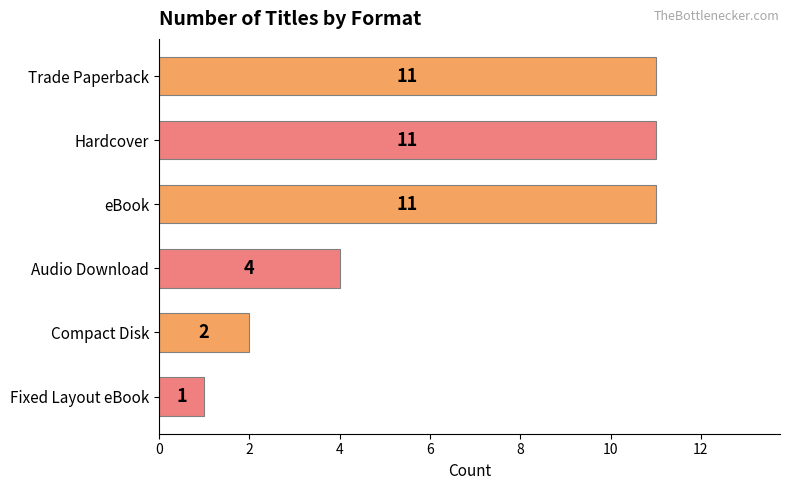

Reading top to bottom, what are all the values shown in this chart?

Trade Paperback=11	Hardcover=11	eBook=11	Audio Download=4	Compact Disk=2	Fixed Layout eBook=1